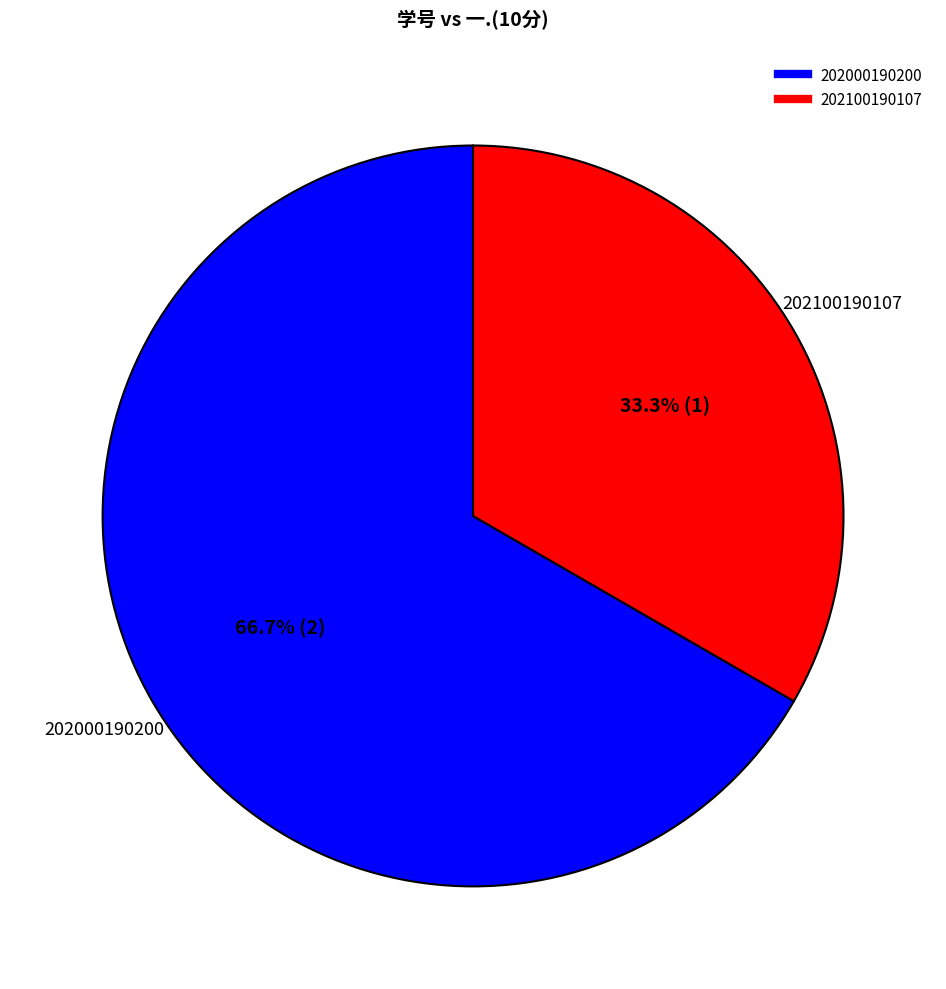

Which has a higher value, 202100190107 or 202000190200?

202000190200